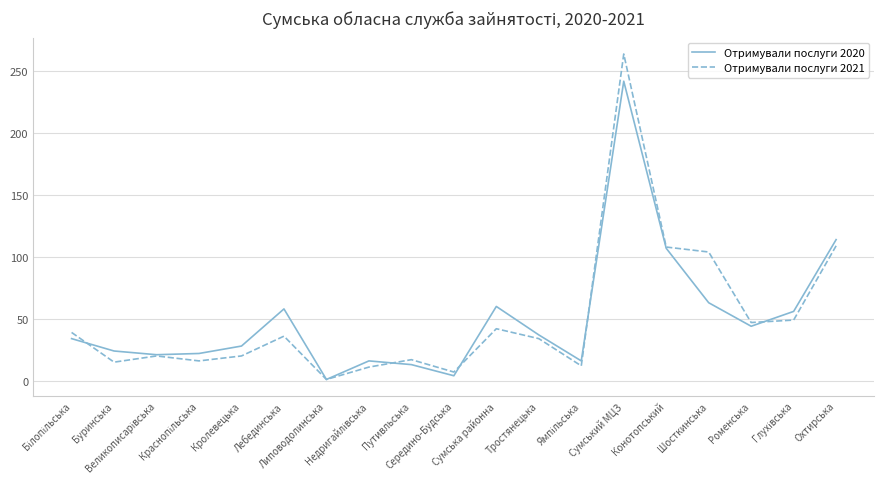

How many categories are shown in the chart?

19